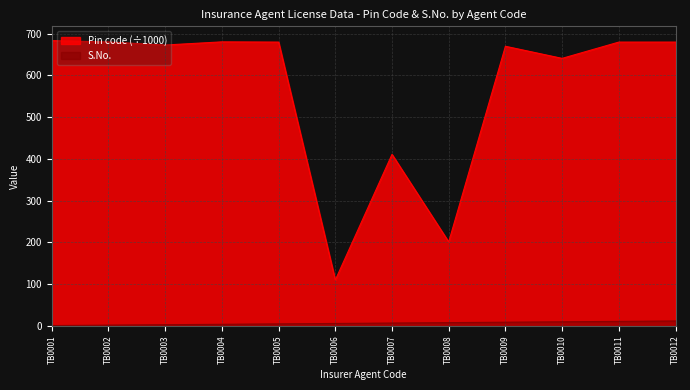

What is the sum of all Pin code values?

6790.9